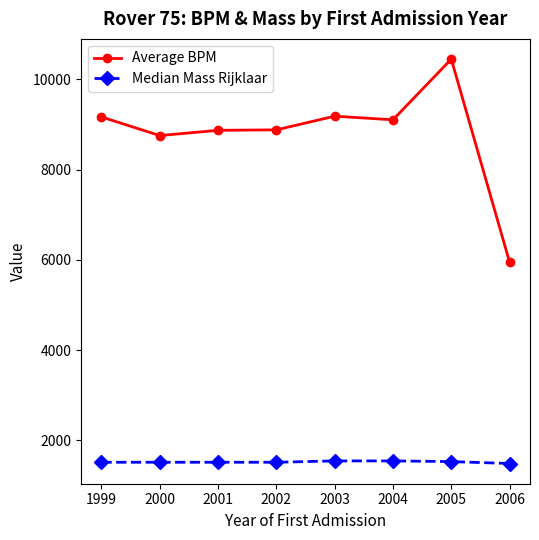

At 2005, list the series in order from largest to smallest.

Average BPM, Median Mass Rijklaar